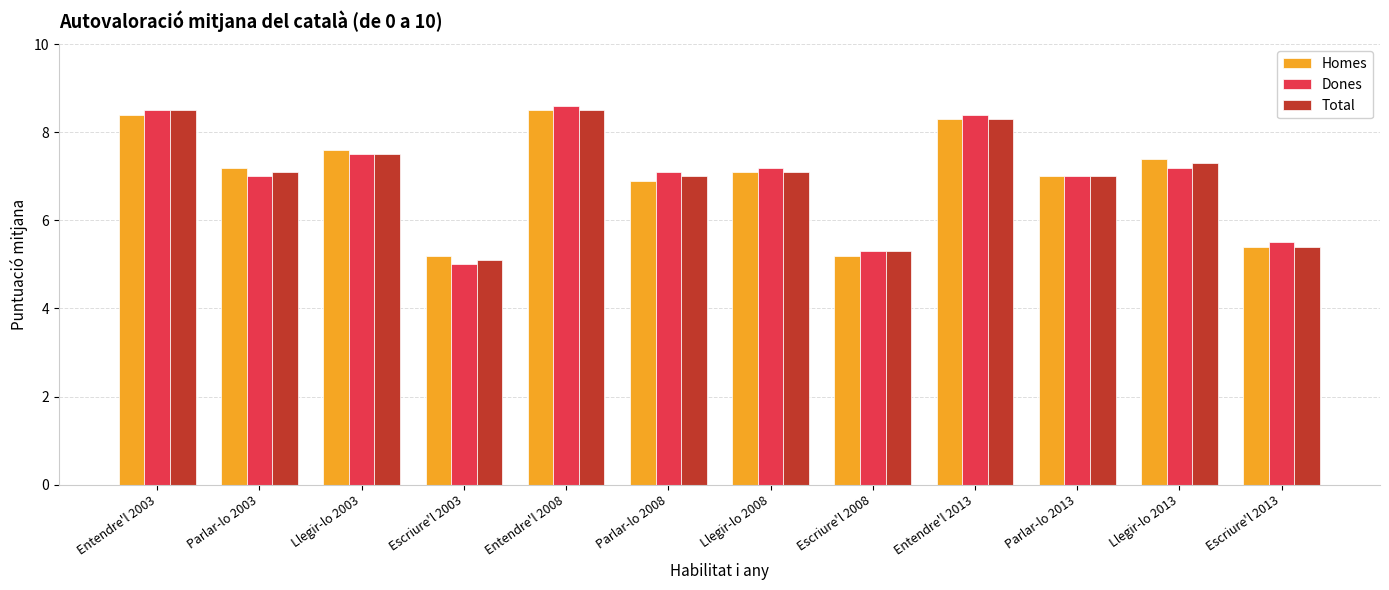

How many data points does each series have?

12